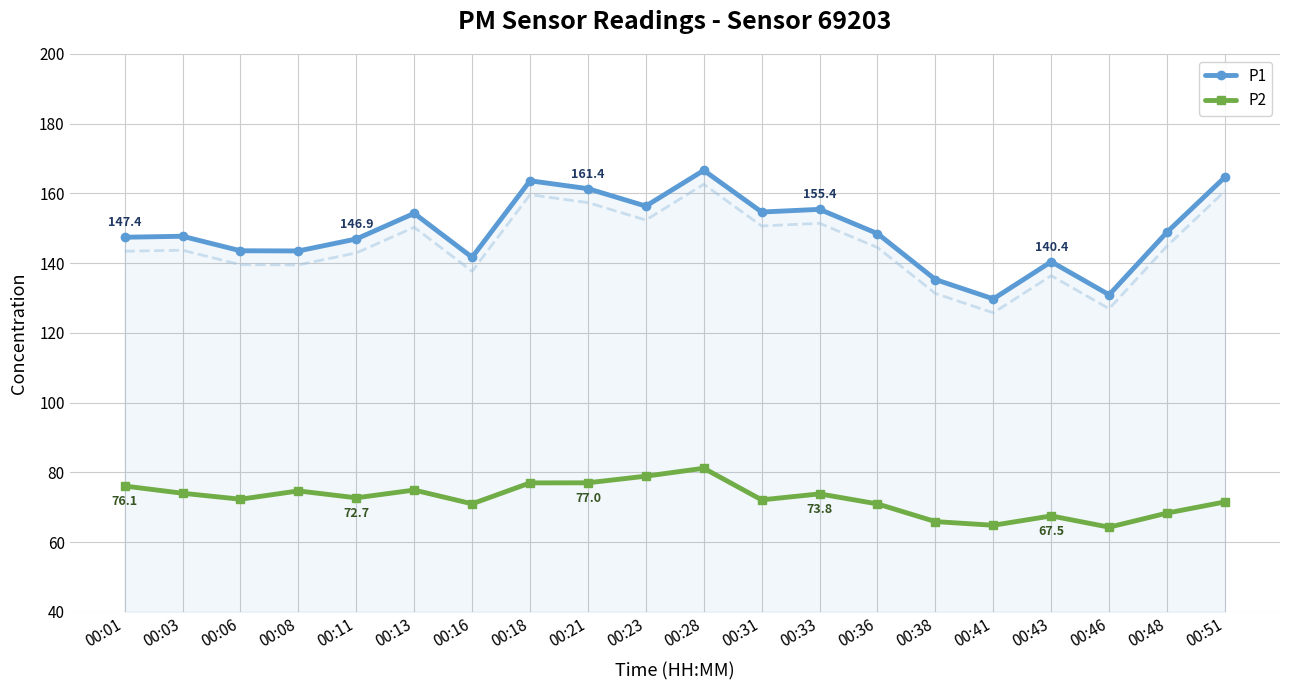

What is the sum of all P1 values?

2982.0